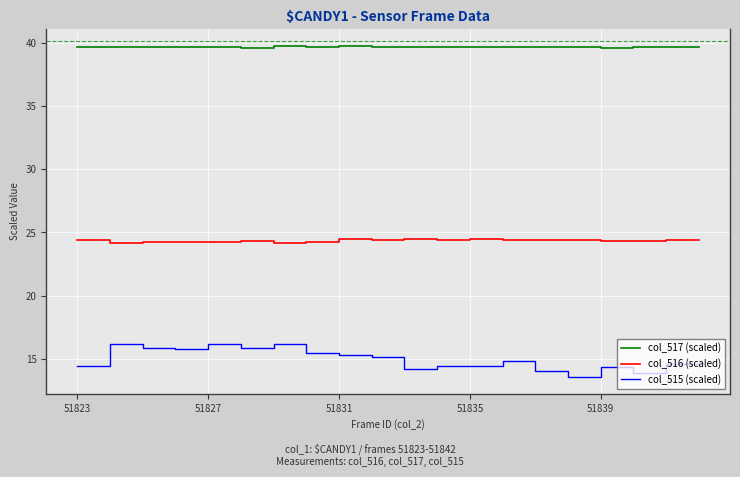

List the series in order of their overall mean, highest first.

col_517 (scaled), col_516 (scaled), col_515 (scaled)